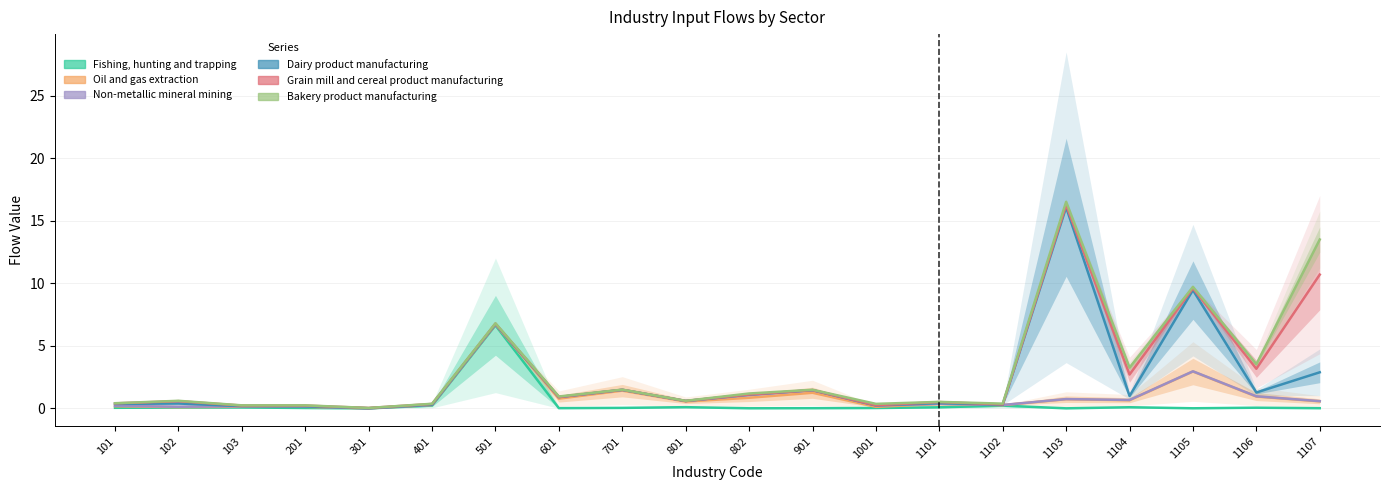

True or false: Bakery product manufacturing (1107) and Oil and gas extraction (0701) cross at least once.

True